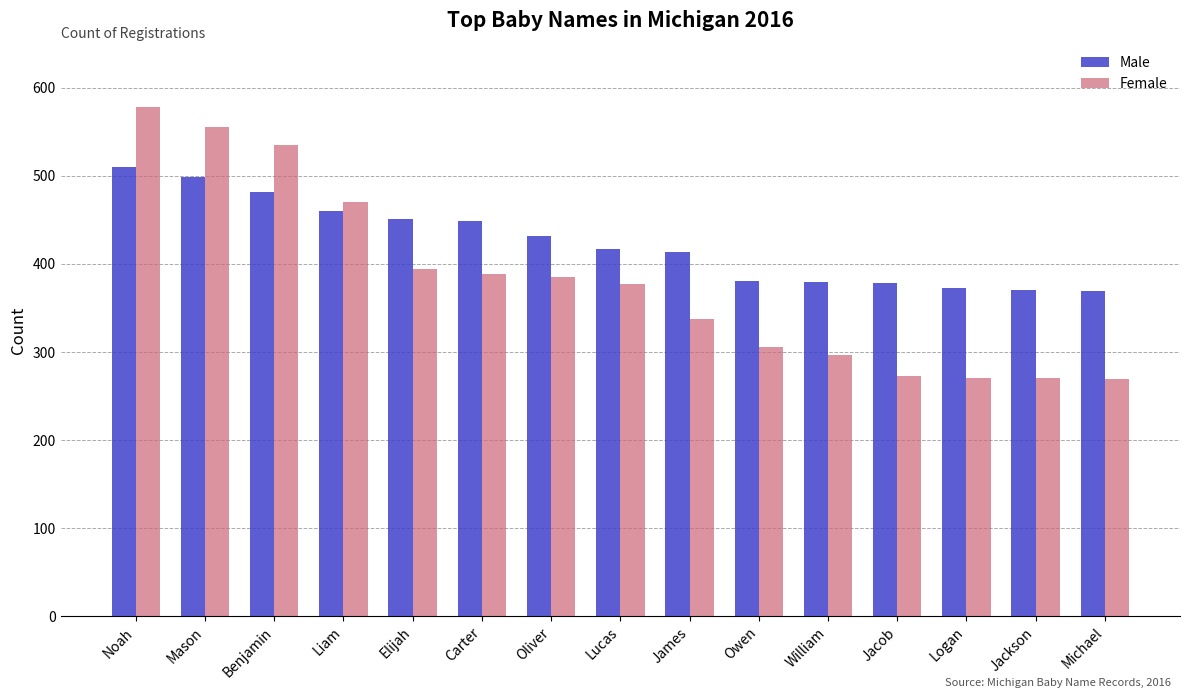

List the series in order of their peak value, highest first.

Female, Male